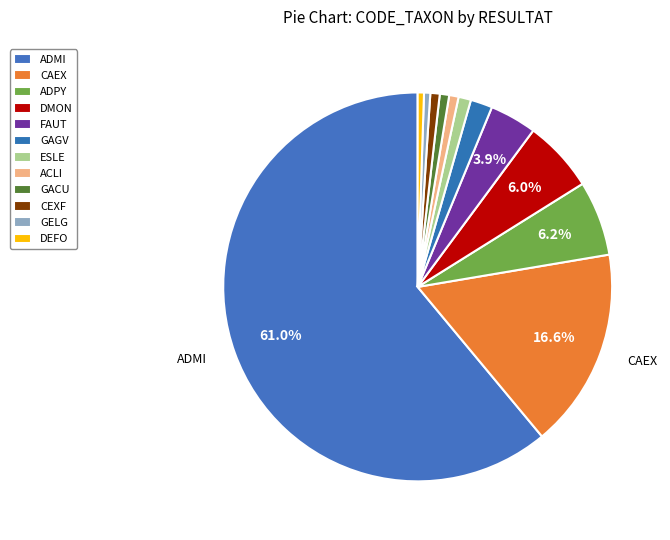

Between CEXF and DMON, which is larger?

DMON